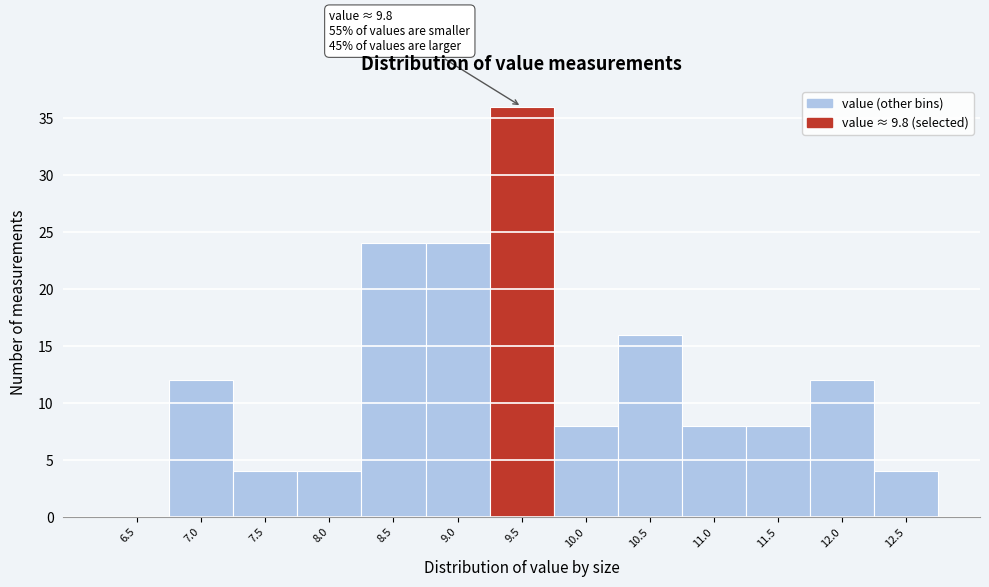

Reading right to left, what are all the values shown in this chart?

12.5=4	12.0=12	11.5=8	11.0=8	10.5=16	10.0=8	9.5=36	9.0=24	8.5=24	8.0=4	7.5=4	7.0=12	6.5=0